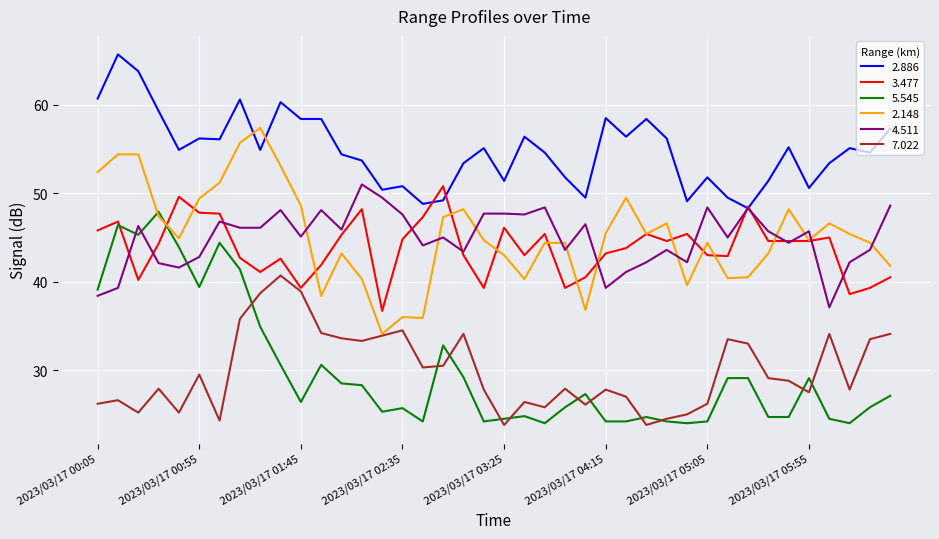

Which series has the largest total across all categories?

2.886